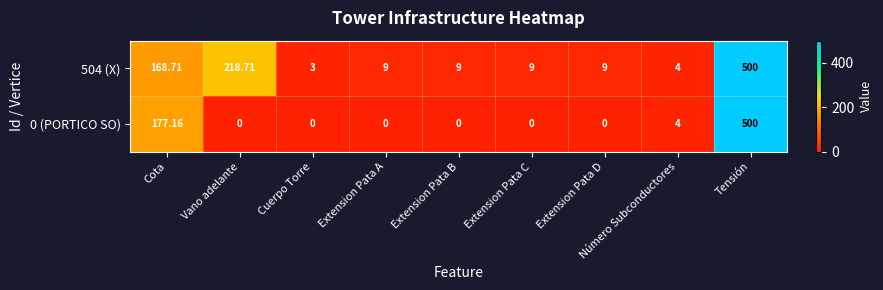

What is the difference between the highest and lowest values at Extension Pata C?

9.0